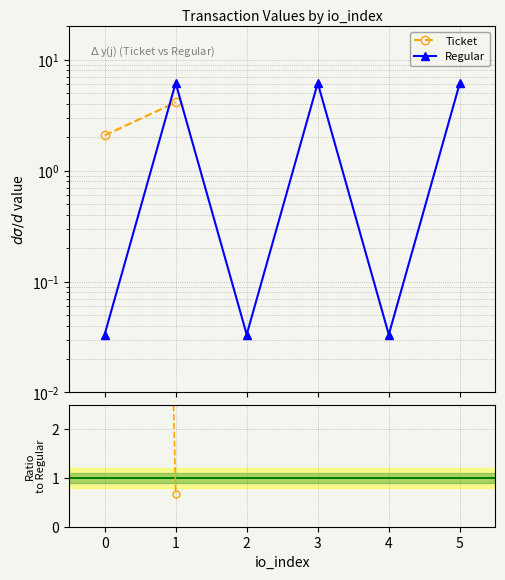

True or false: Ticket / Regular and Regular intersect in this chart.

True